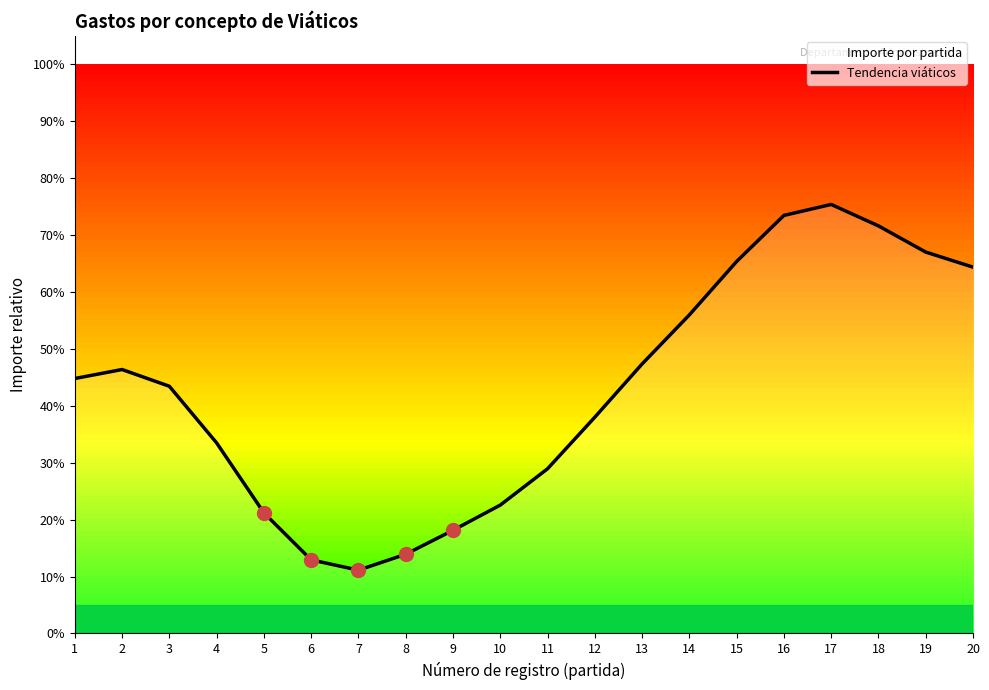

What is the value of the 8th point from the left?

0.1